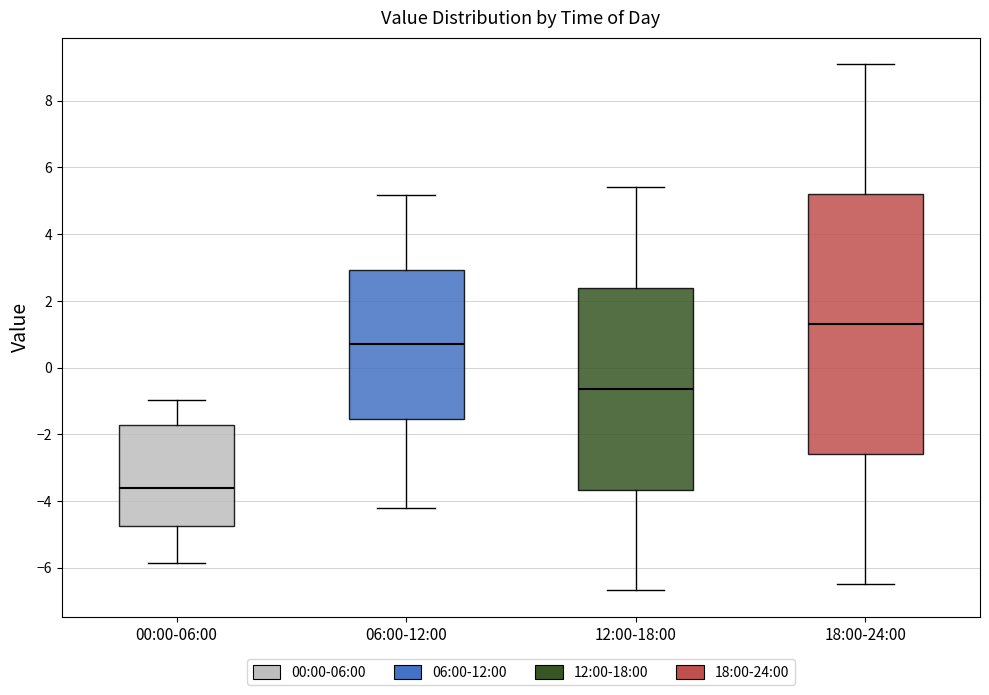

Reading left to right, transcribe this box plot: for each box, give where its median line is, the range the box spans, and where its two whiskers end, as read against the y-axis. The values are not printed on the chart, so give them approximately, as read against the axis.

00:00-06:00: median -3.6, box -4.8 to -1.8, whiskers -5.8 to -1.0
06:00-12:00: median 0.6, box -1.6 to 3.0, whiskers -4.2 to 5.2
12:00-18:00: median -0.6, box -3.6 to 2.4, whiskers -6.6 to 5.4
18:00-24:00: median 1.4, box -2.6 to 5.2, whiskers -6.4 to 9.2